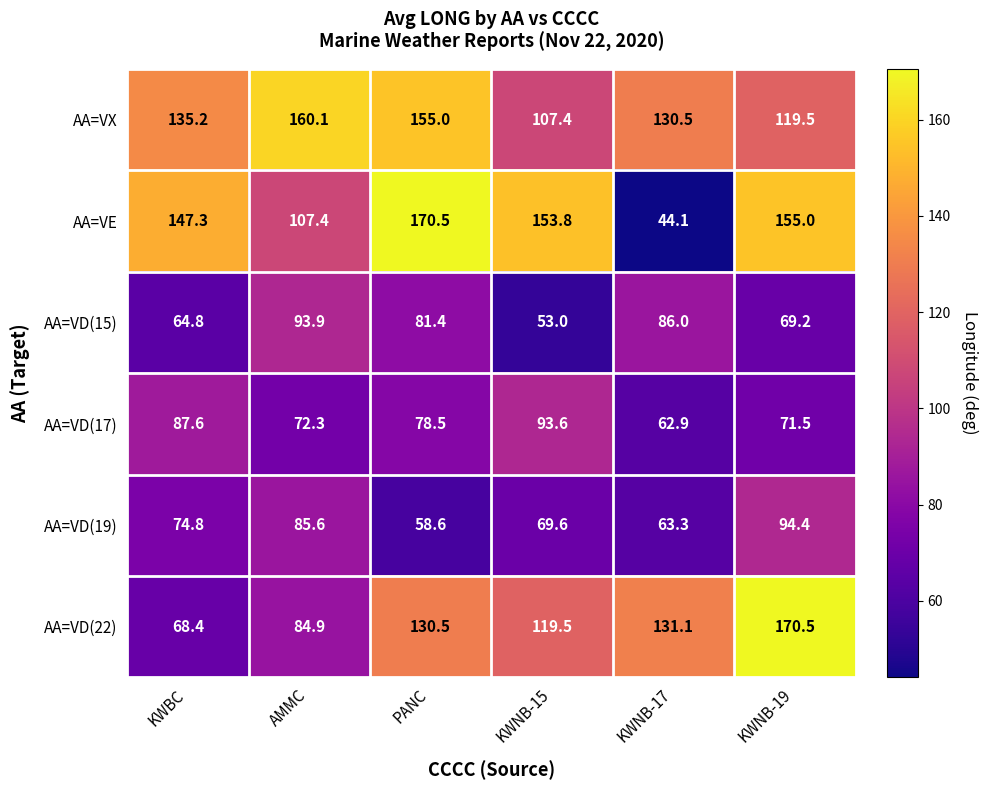

What is the difference between the highest and lowest values at KWNB-17?

87.0